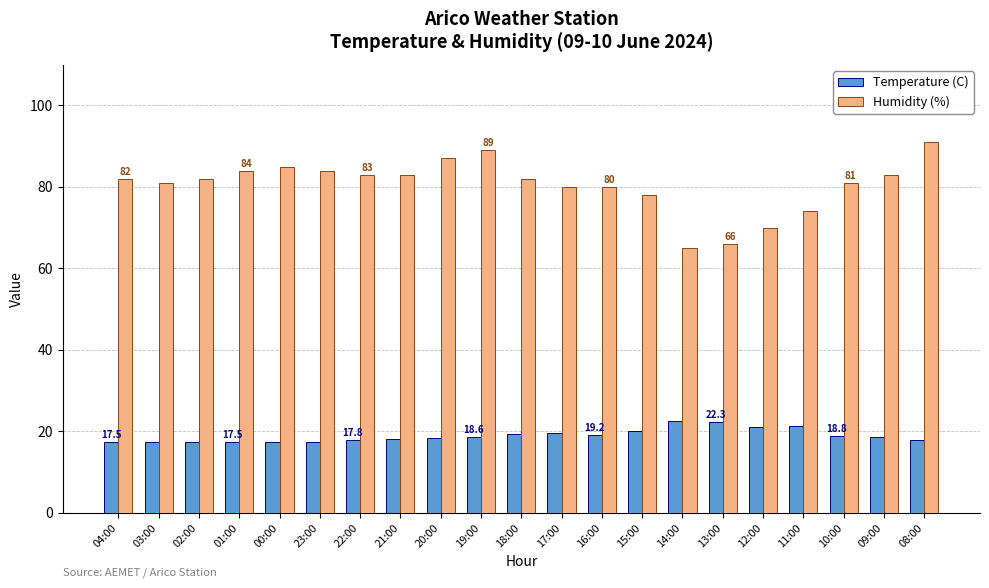

At 10:00, list the series in order from smallest to largest.

Temperature (C), Humidity (%)